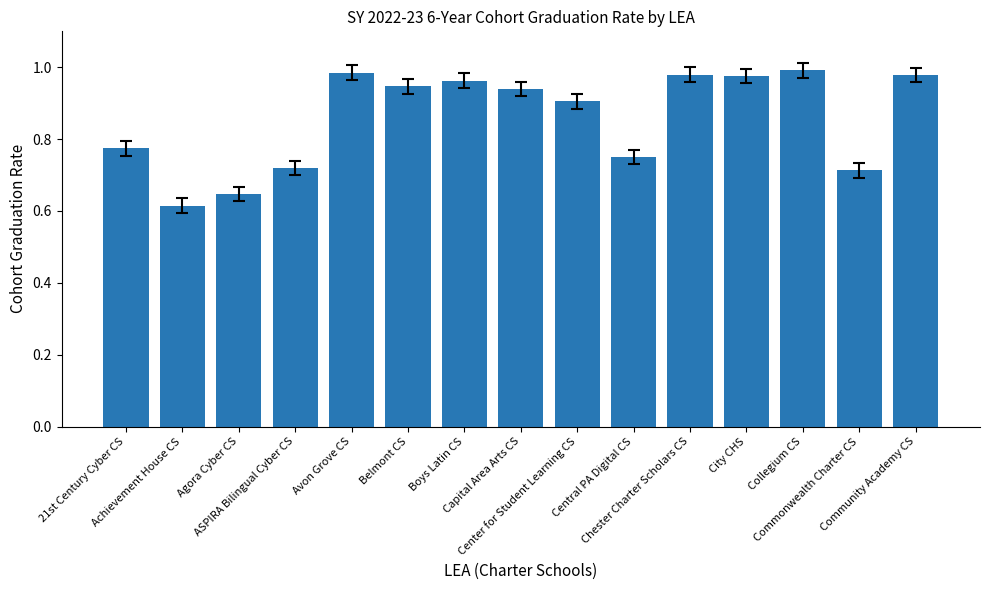

What is the difference between the maximum and minimum values?

0.4